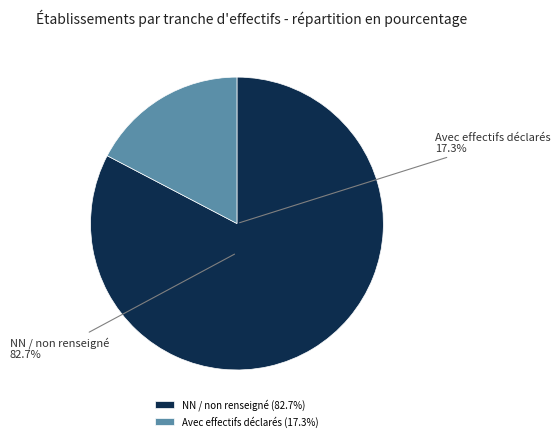

Is there a majority slice in this chart?

Yes